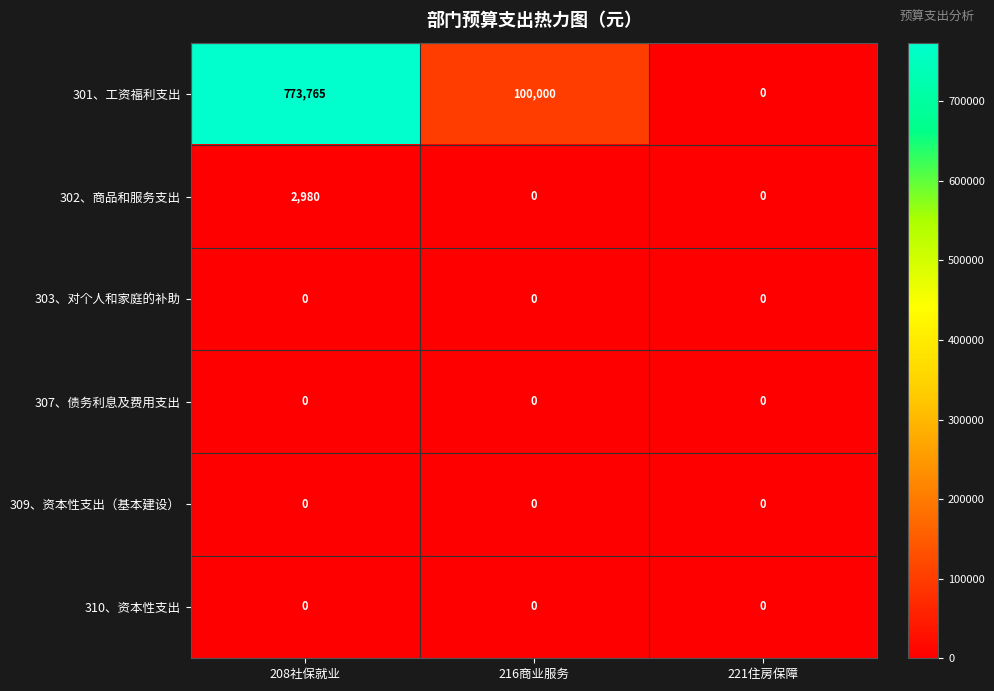

Read the 301、工资福利支出 value at 208社保就业.

773765